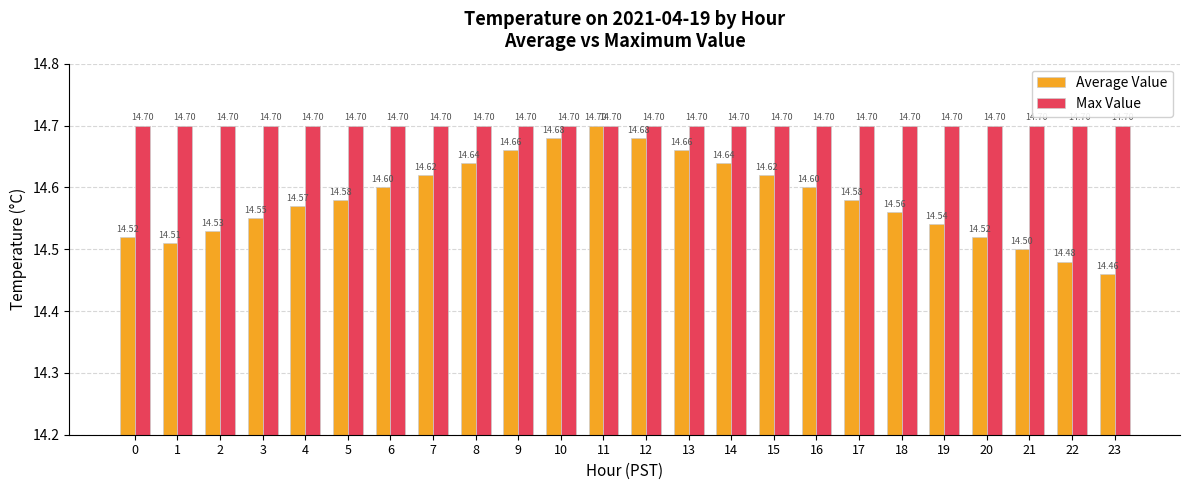

What is the value of the Max Value bar at the 11th from the left?

14.7